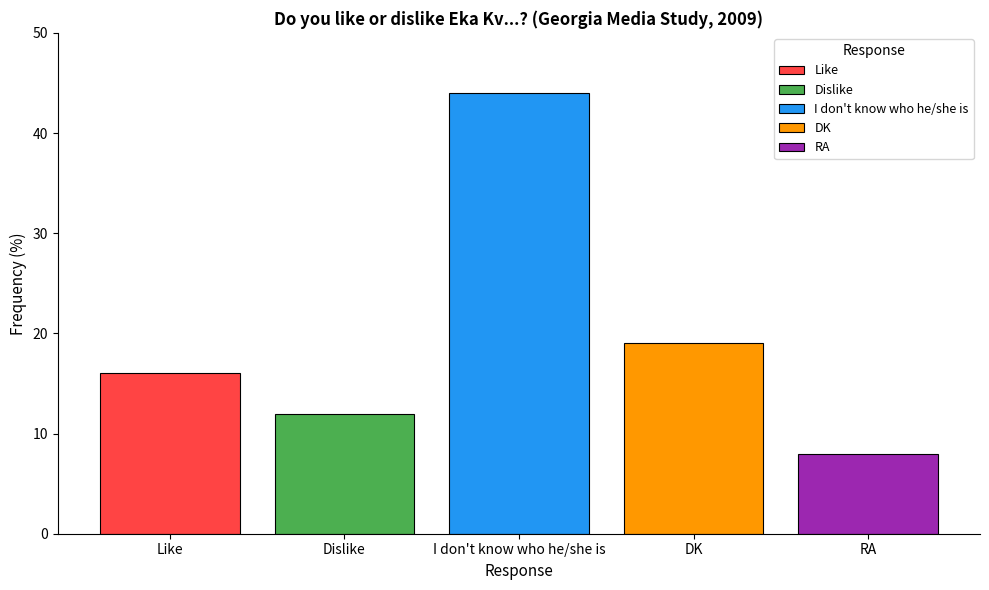

At I don't know who he/she is, list the series in order from smallest to largest.

RA, Dislike, Like, DK, I don't know who he/she is